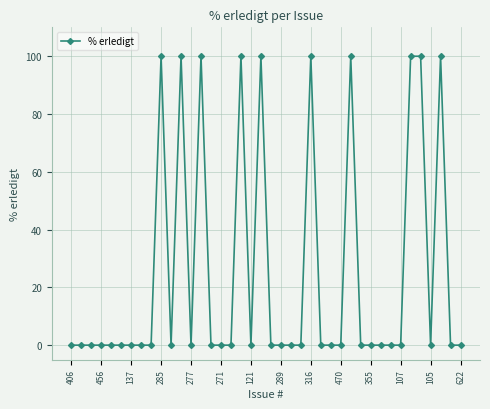

What is the average value?

25